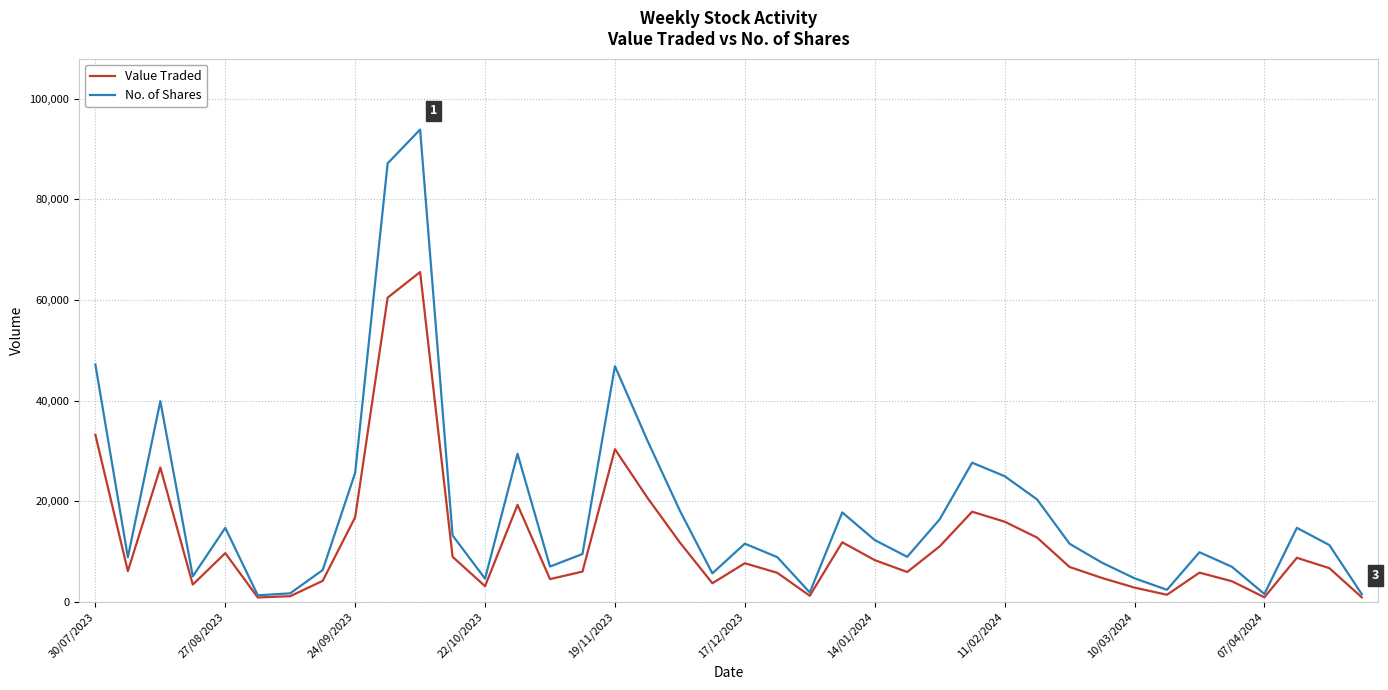

What is the smallest value displayed?

905